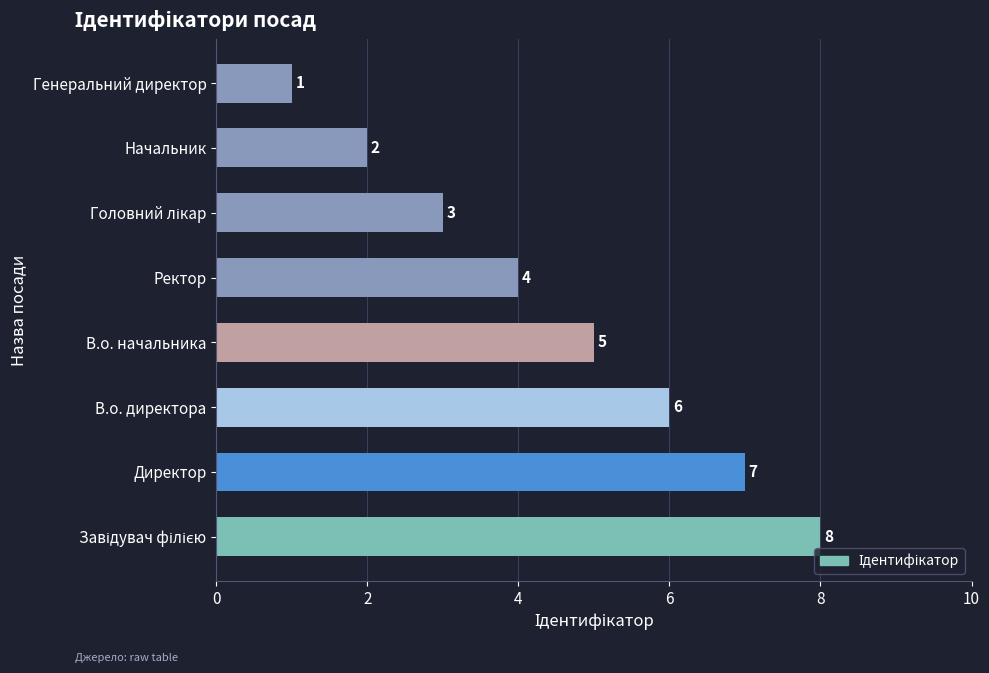

Between В.о. начальника and Начальник, which is larger?

В.о. начальника